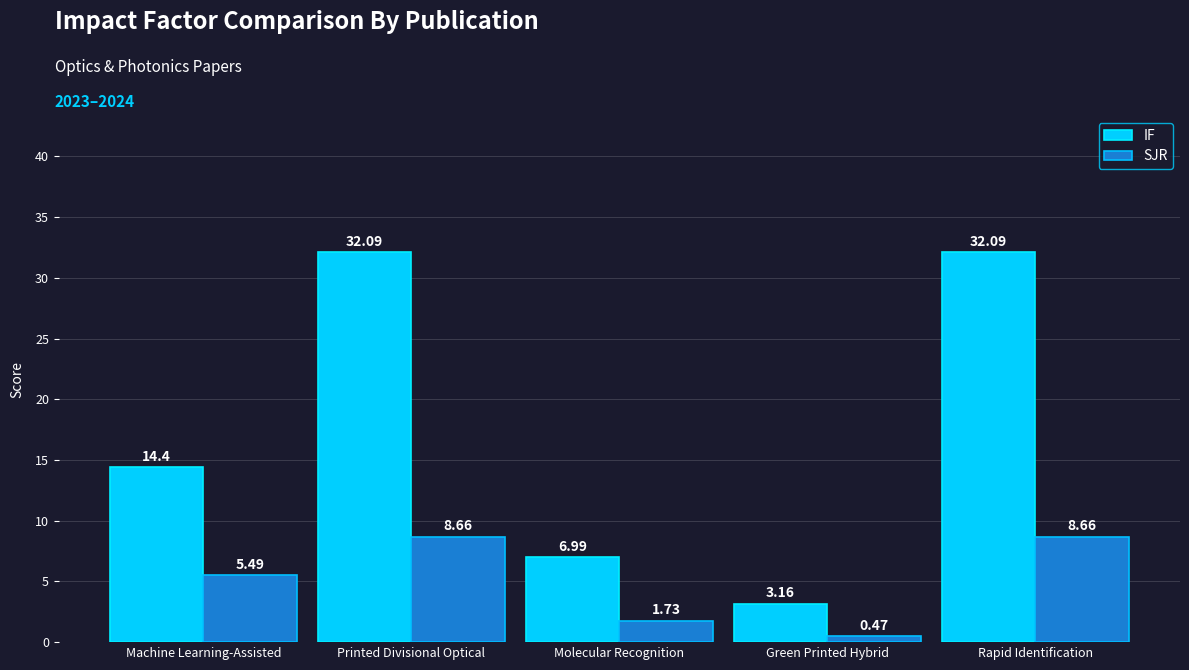

Which category has the lowest value in the SJR series?

Green Printed Hybrid